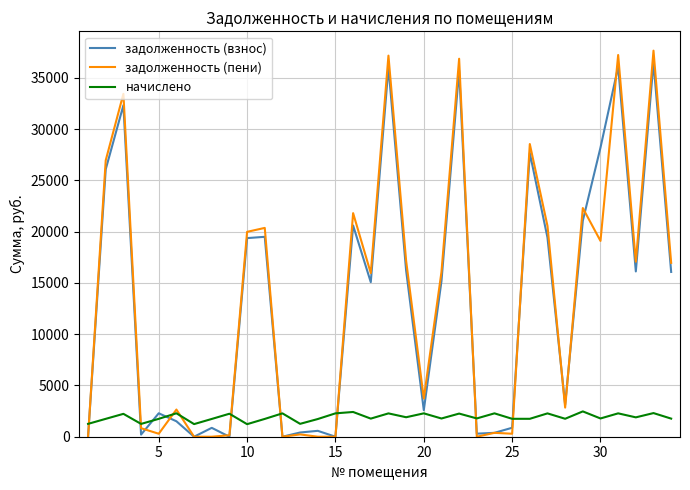

What is the maximum value for начислено?

2470.1